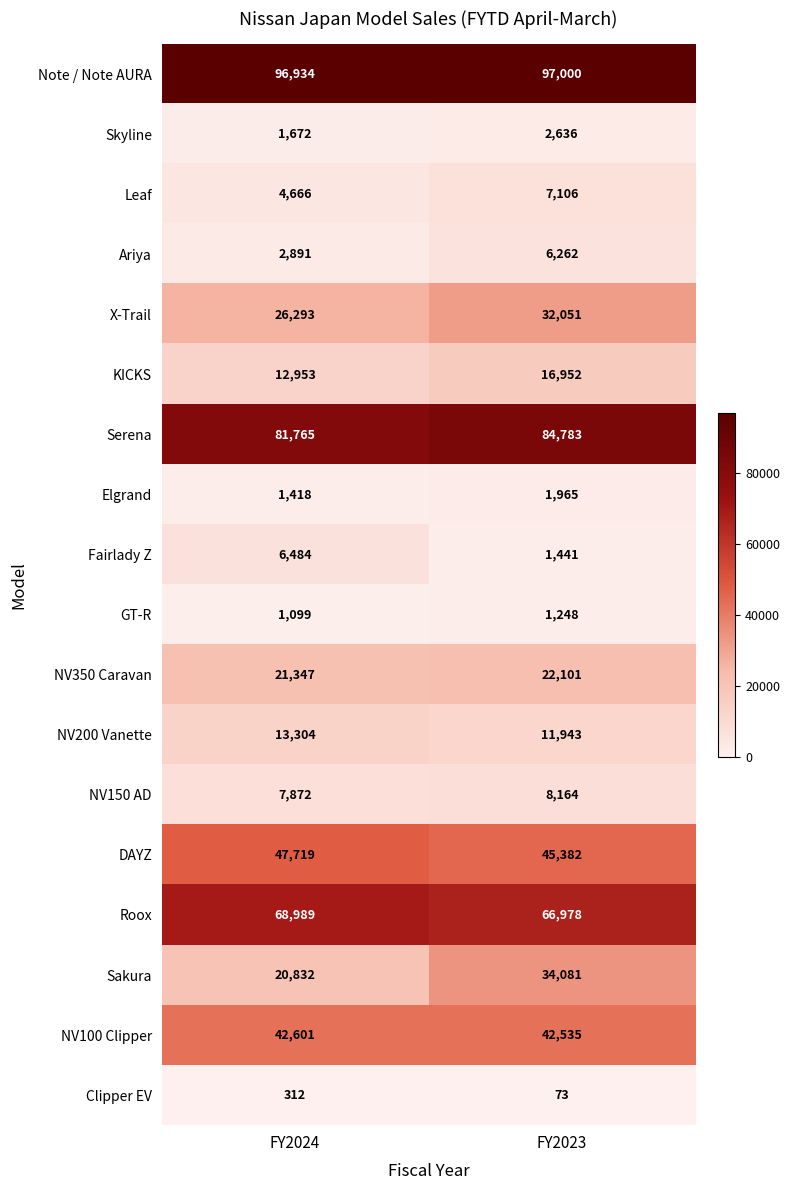

What is the approximate value of Elgrand at FY2024, to the nearest 50?

1400